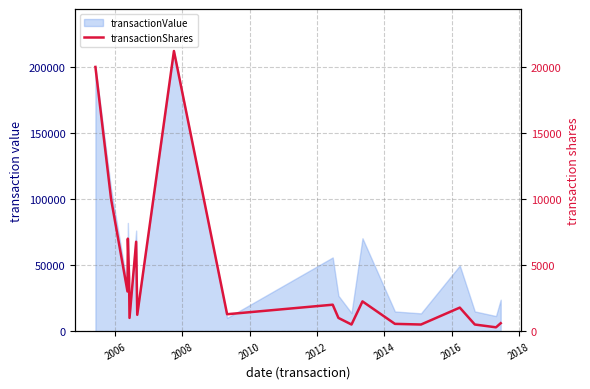

Reading left to right, list all the values displayed in this chart.

20000	10000	3000	7000	4000	1000	6765	1235	21206	1279	2000	1000	500	2250	550	500	1780	500	288	600